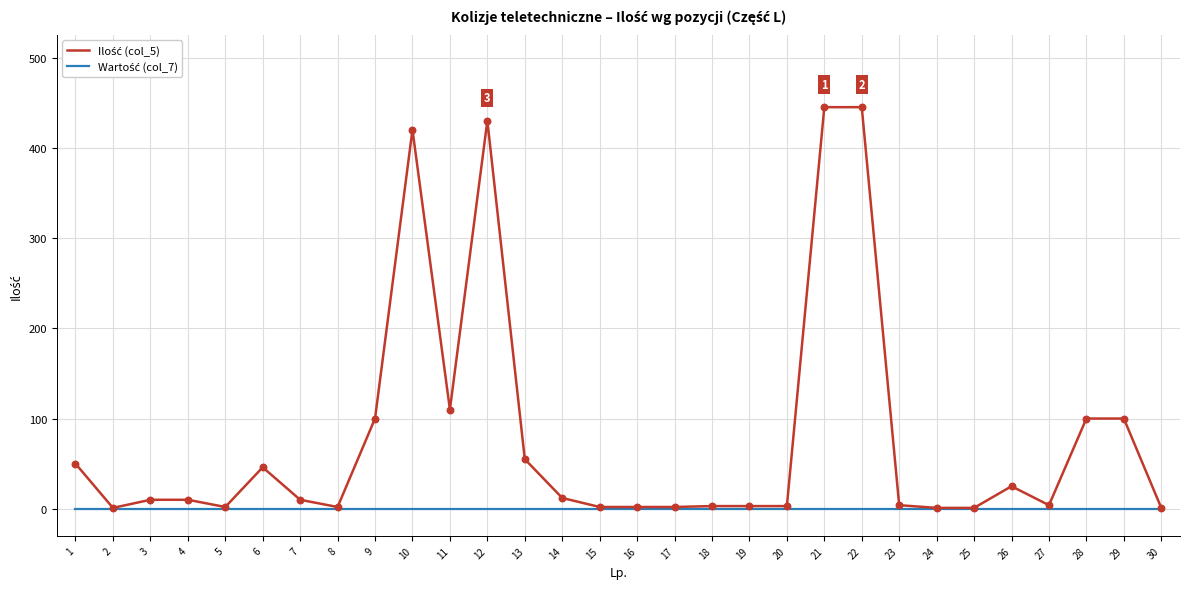

What is the maximum value shown in the chart?

445